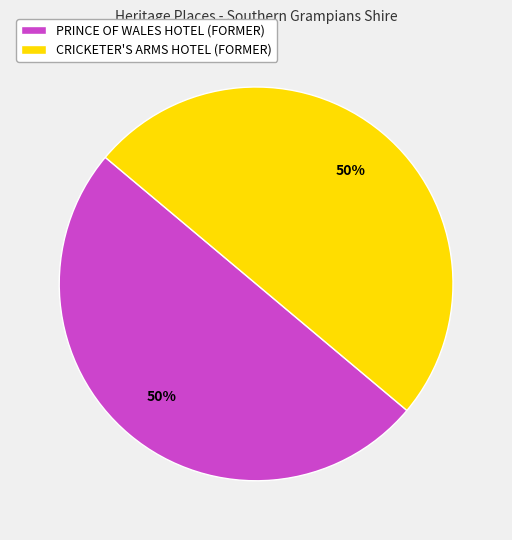

What is the ratio of the value at CRICKETER'S ARMS HOTEL (FORMER) to the value at PRINCE OF WALES HOTEL (FORMER)?

1.0